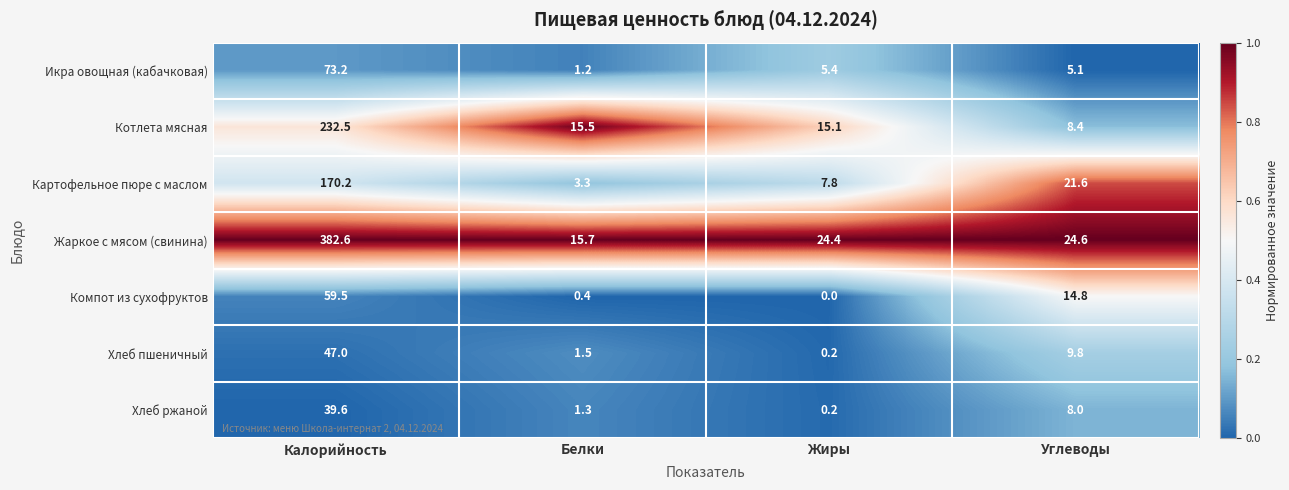

At how many categories does at least one series exceed 0?

4